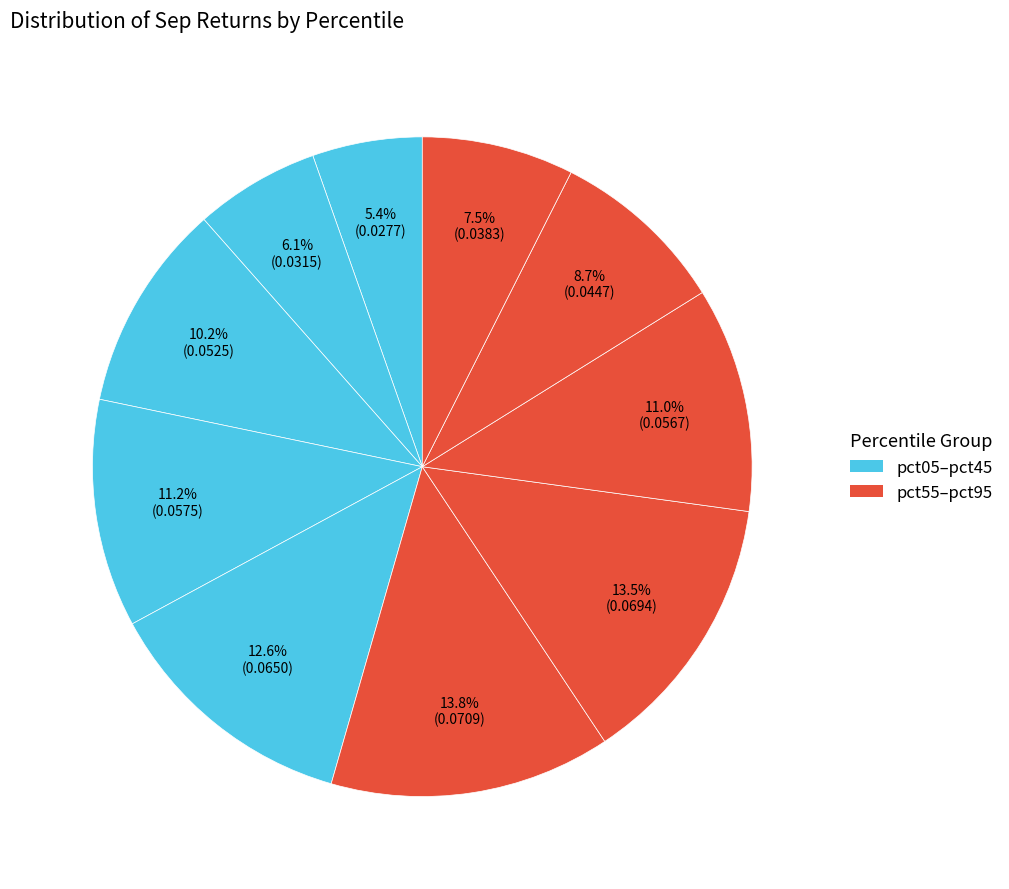

How many segments does this pie chart have?

10